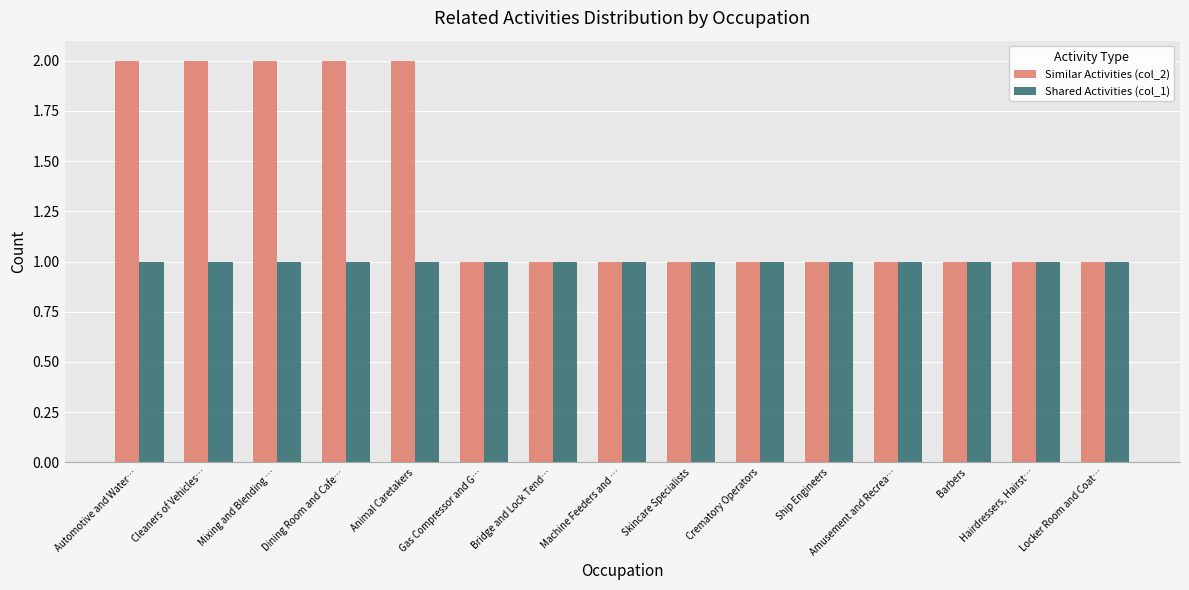

What is the average value of the Shared Activities (col_1) series?

1